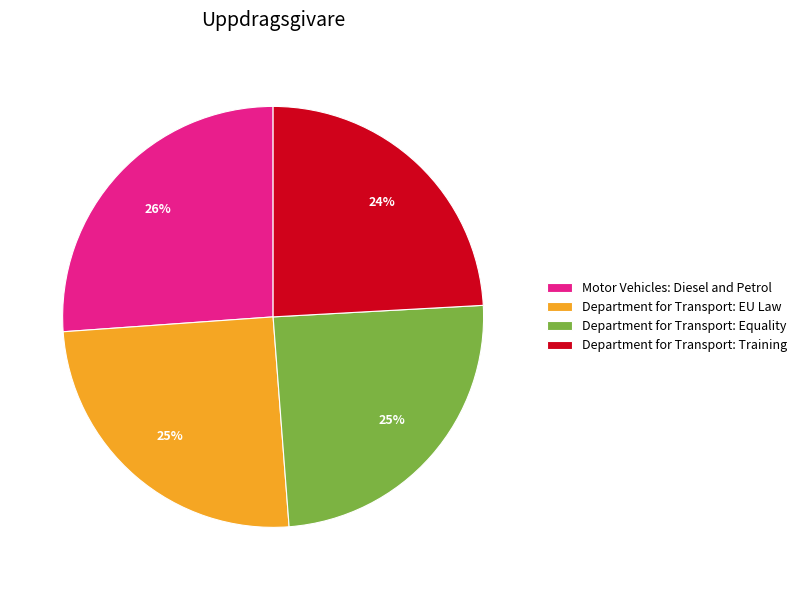

Count the number of slices in the pie.

4